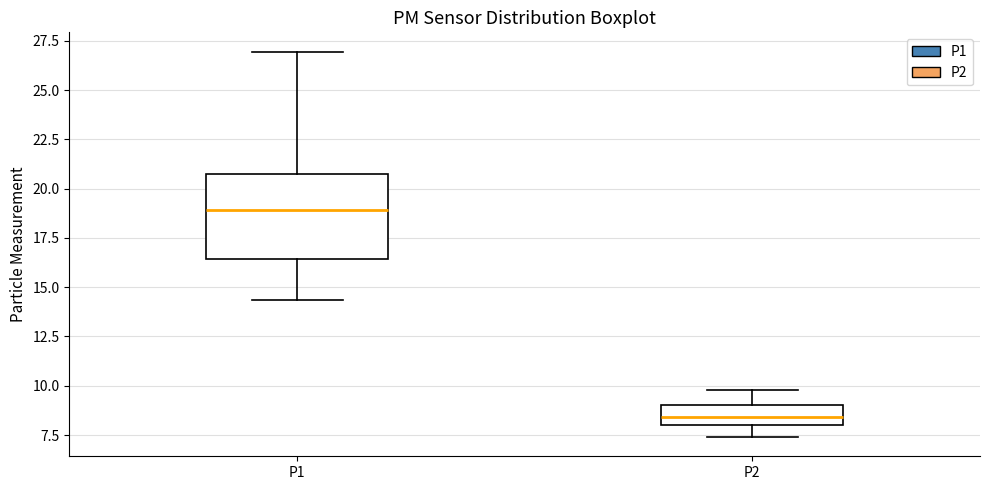

Reading left to right, transcribe this box plot: for each box, give where its median line is, the range the box spans, and where its two whiskers end, as read against the y-axis. The values are not printed on the chart, so give them approximately, as read against the axis.

P1: median 19.0, box 16.5 to 20.5, whiskers 14.5 to 27.0
P2: median 8.5, box 8.0 to 9.0, whiskers 7.5 to 10.0